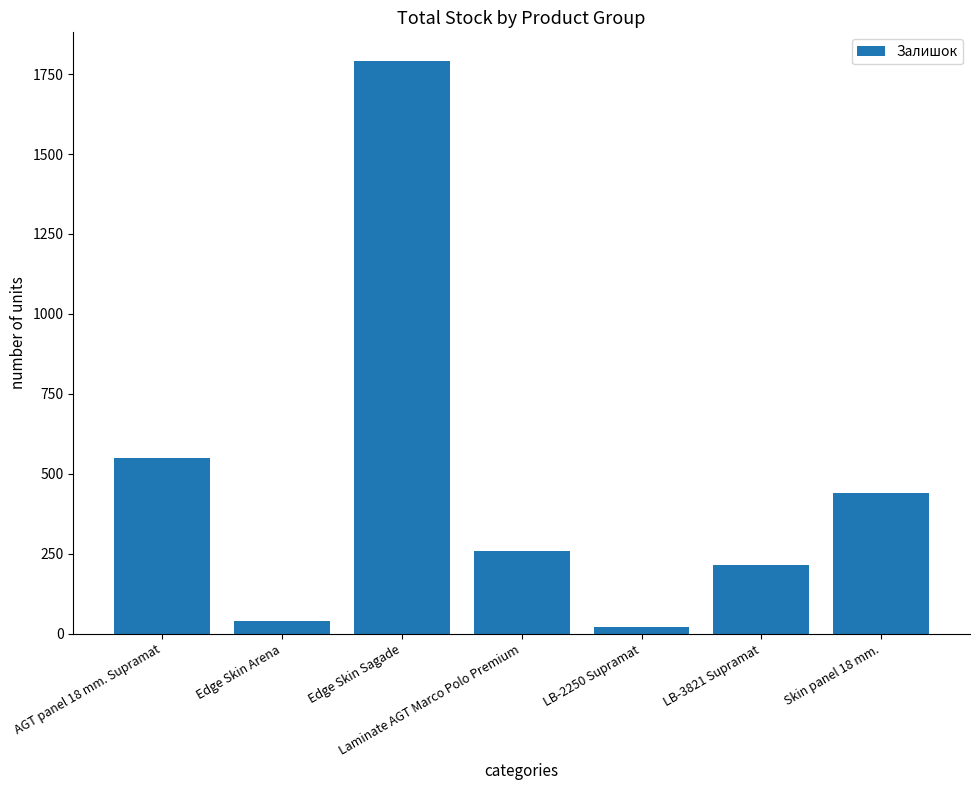

Where is the data nearest to the value 906?

AGT panel 18 mm. Supramat